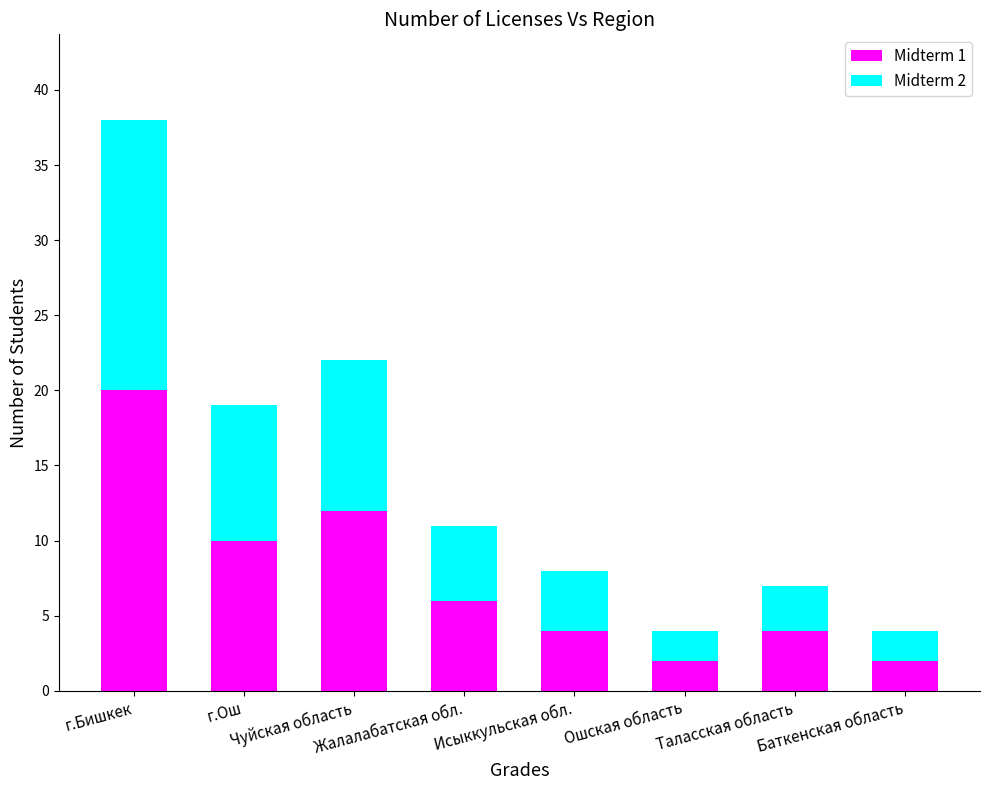

Is it true that Midterm 1 equals 6 at Жалалабатская обл.?

True